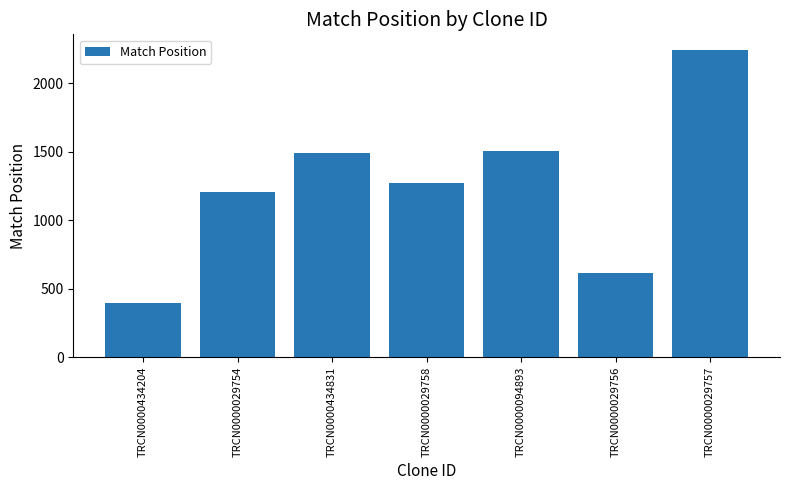

Where is the data nearest to the value 1321?

TRCN0000029758